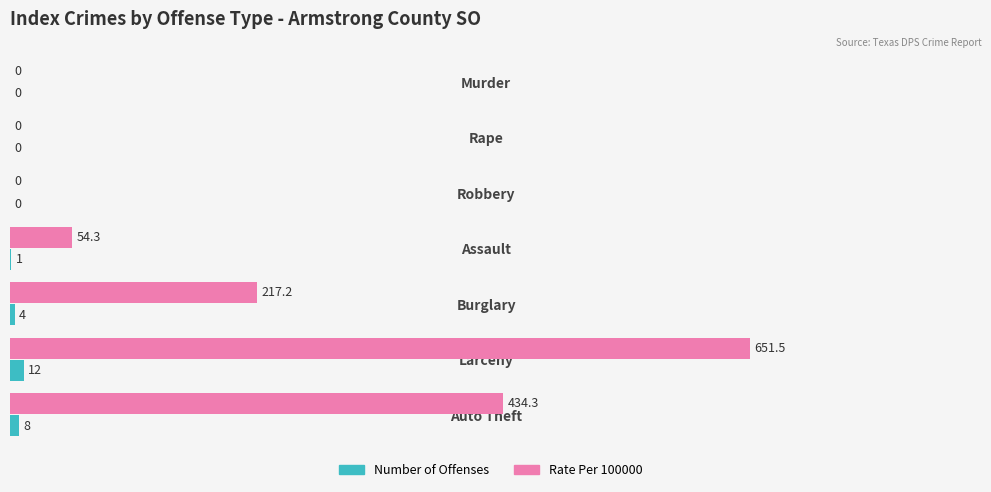

Which series has the largest total across all categories?

Rate Per 100000